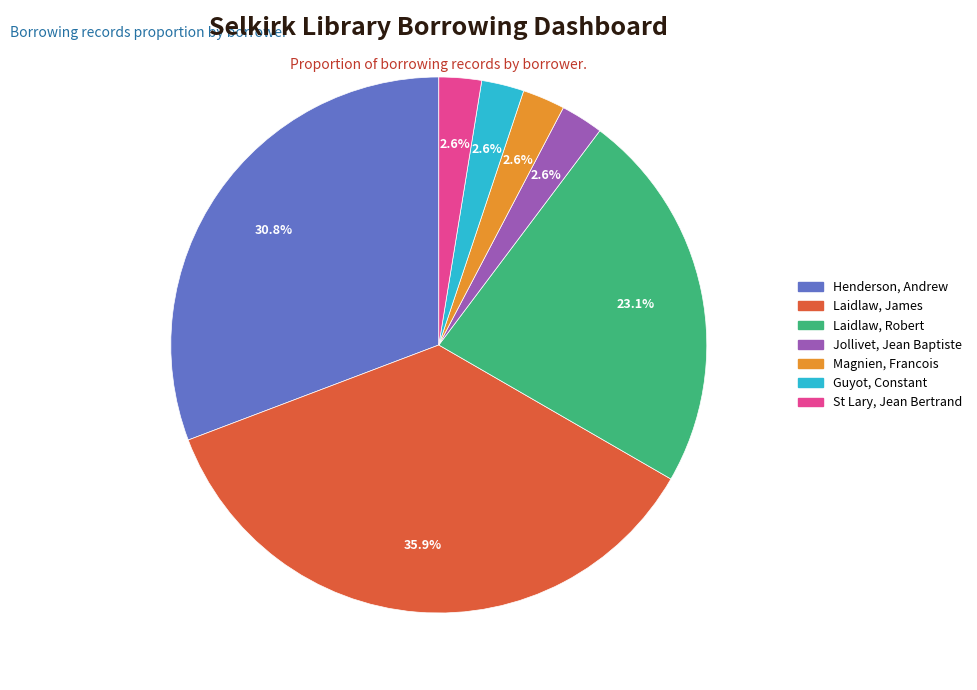

Does Jollivet, Jean Baptiste represent more than half of the total?

No